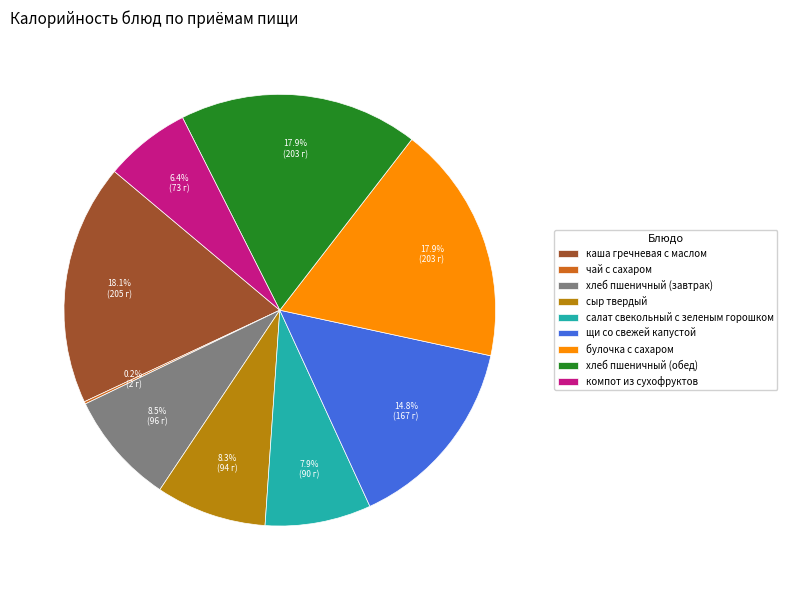

Does булочка с сахаром represent more than half of the total?

No